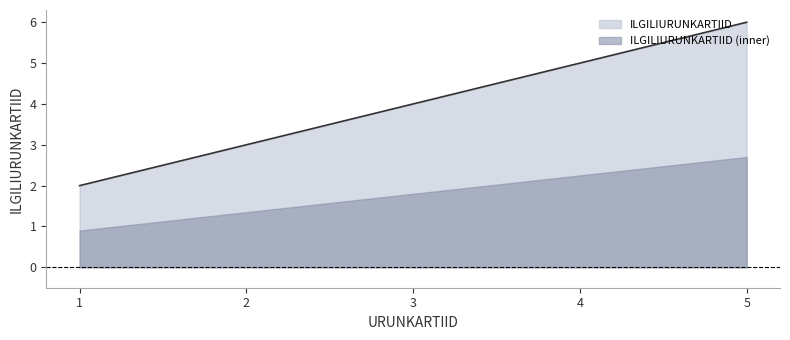

The value at 1 is 3. True or false?

False